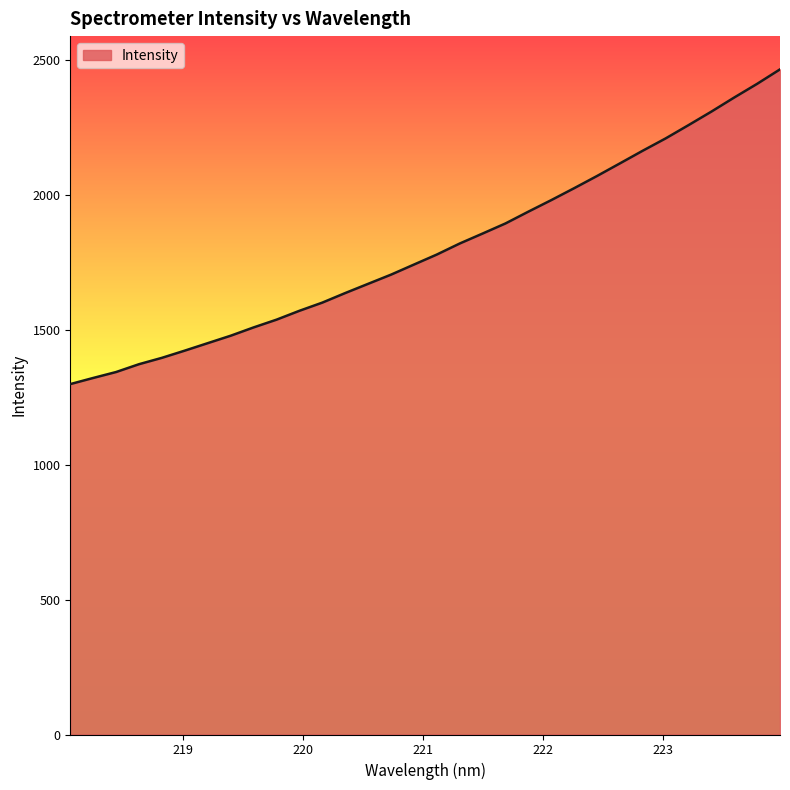

What is the difference between the maximum and minimum values?

1166.3